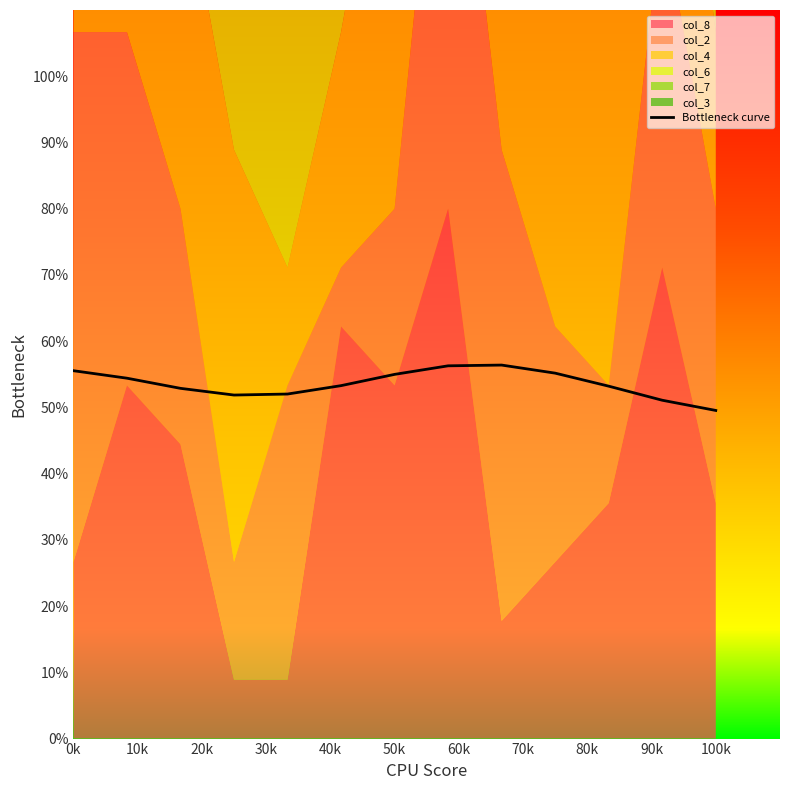

What is the maximum value for Bottleneck curve?

56.4